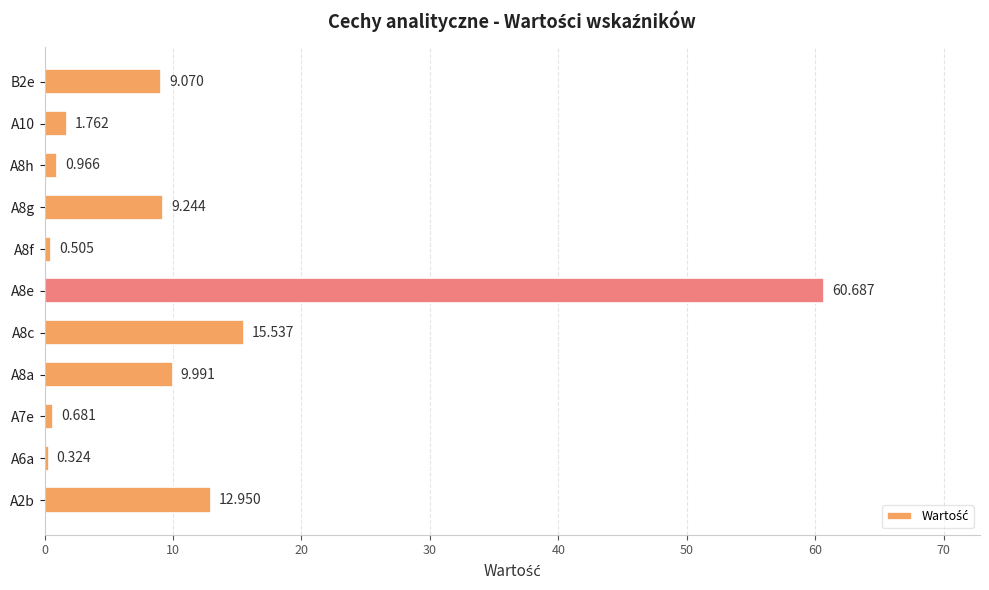

How many series are shown in this chart?

1